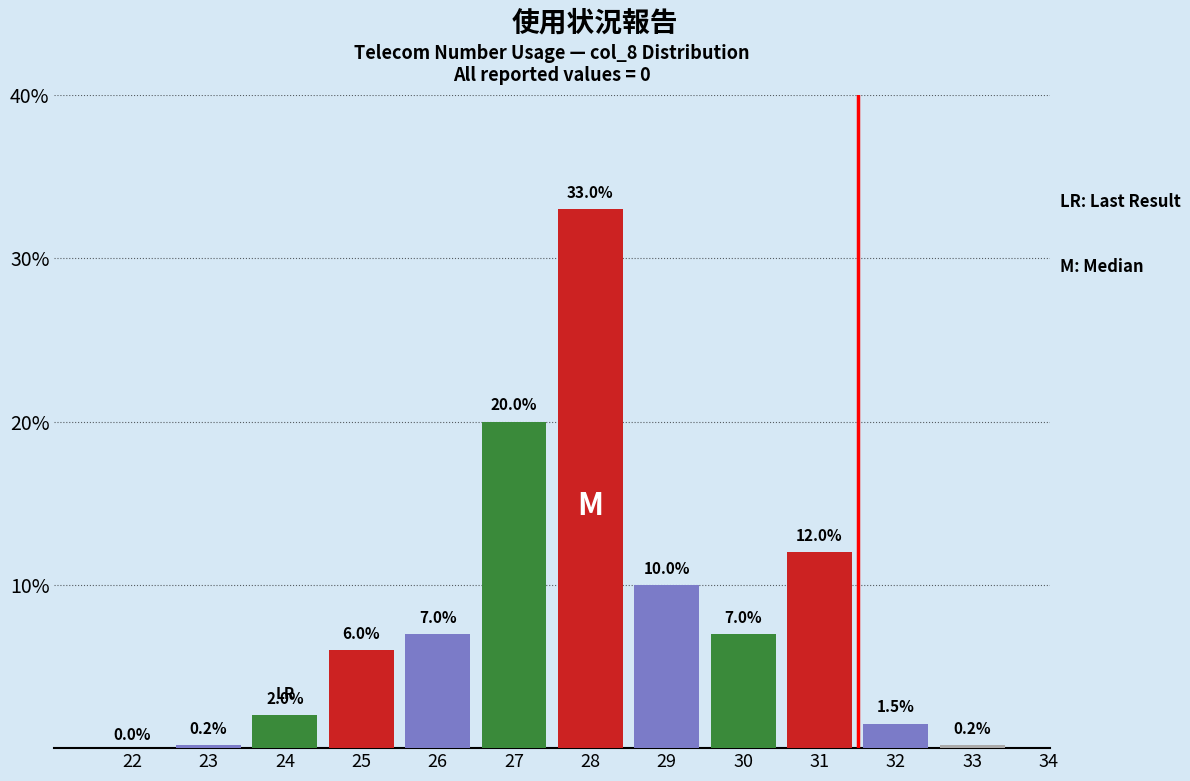

What is the sum of all values?

98.9